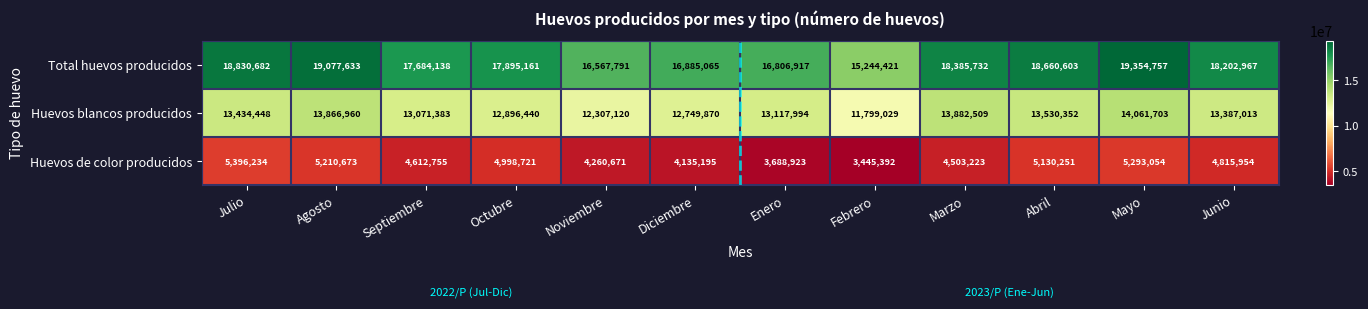

Is it true that Huevos de color producidos equals 3445392 at Febrero?

True